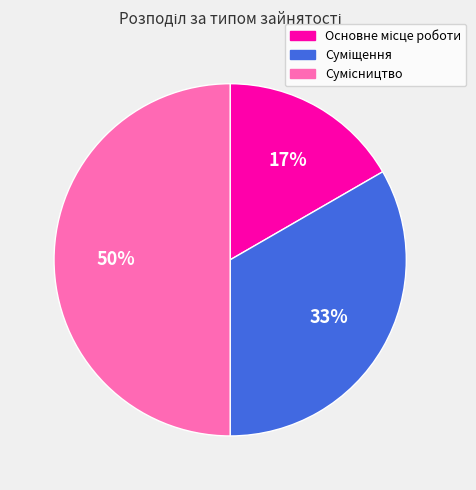

How many slices are in this pie chart?

3